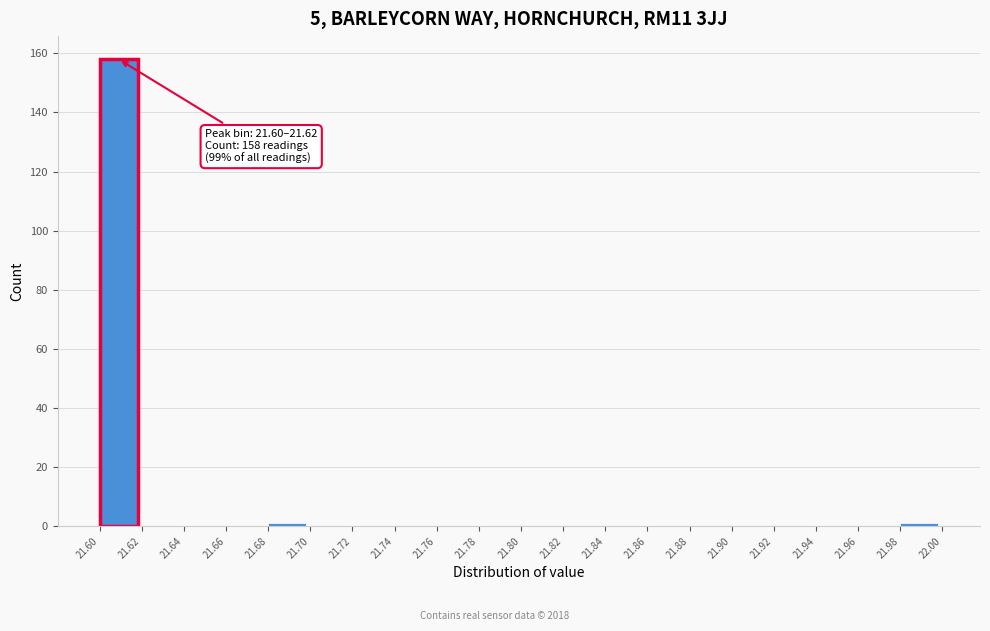

Over which range of the x-axis is the bar tallest?

21.60 to 21.62